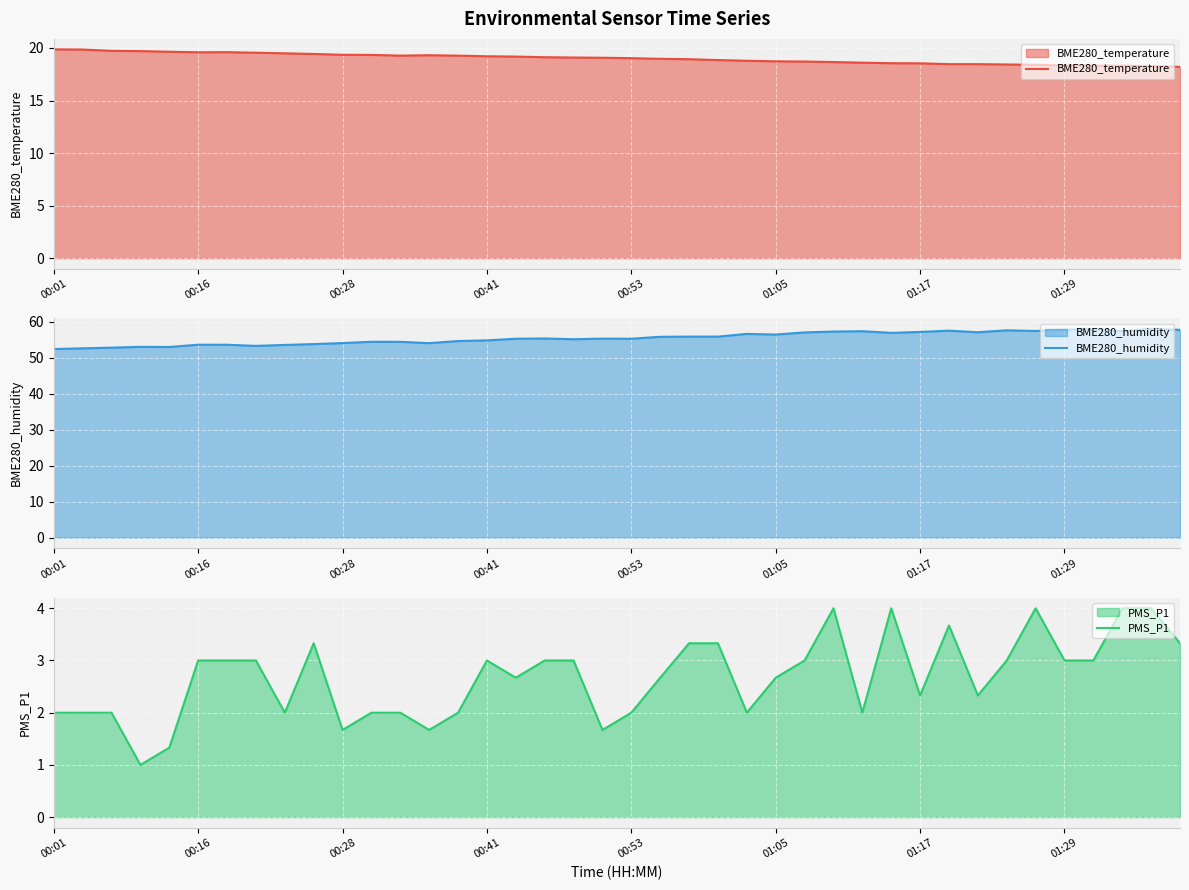

What is the total value across all series at 39?

79.3